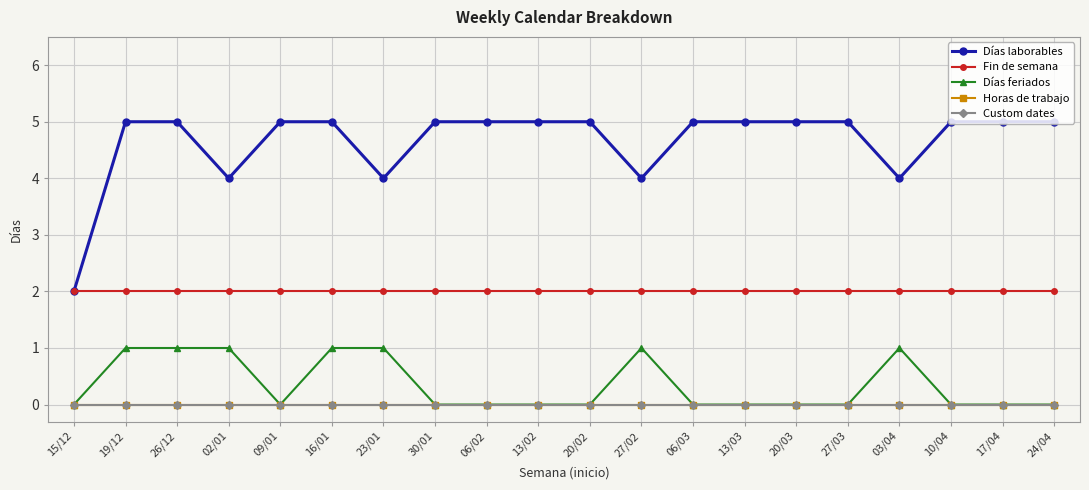

Which series has the largest range (max minus min)?

Días laborables